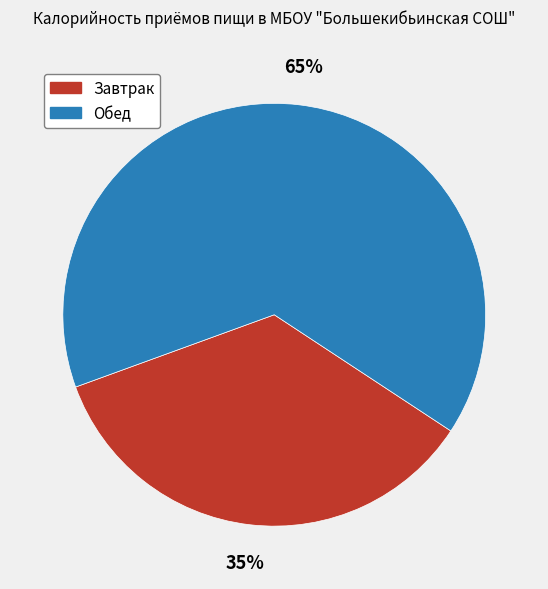

Which has a higher value, Обед or Завтрак?

Обед